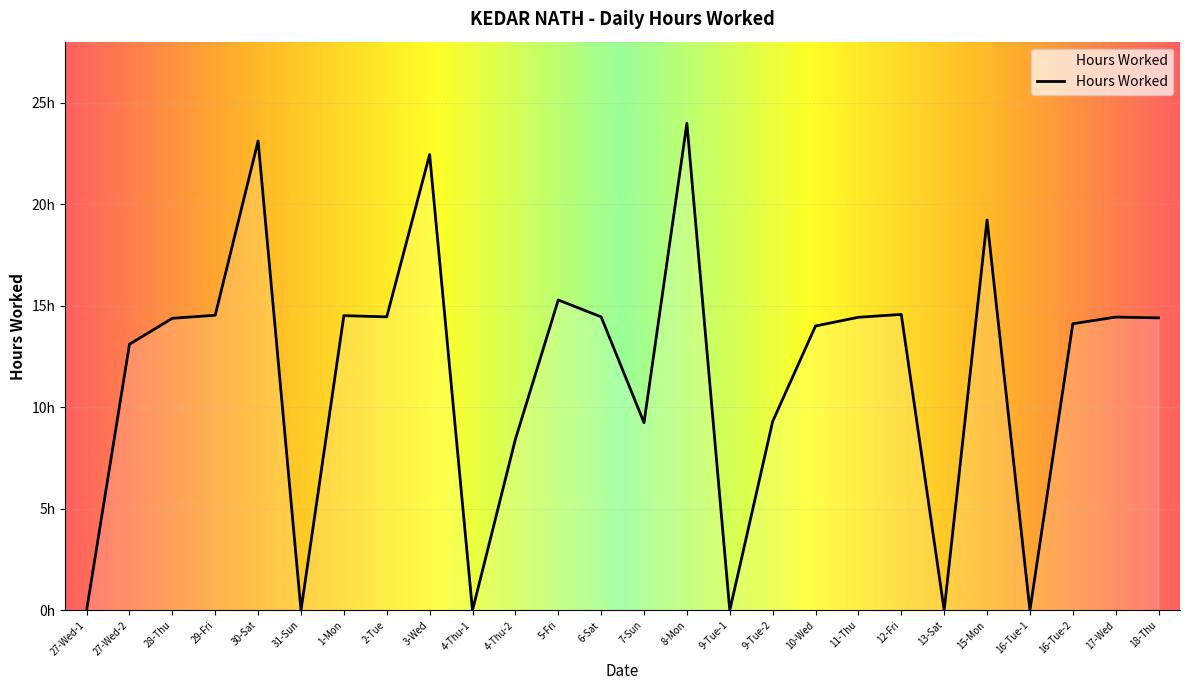

How many interior local peaks (higher than both neighbors) does the data have?

8